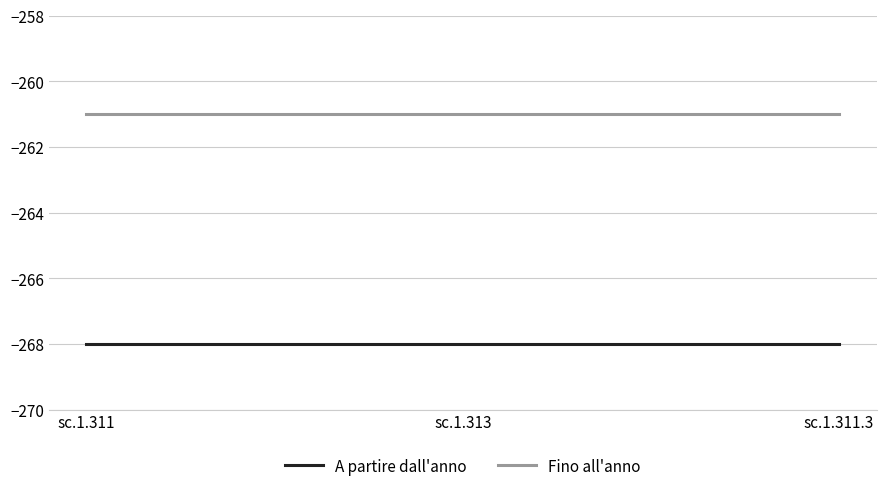

What is the greatest value displayed?

-261